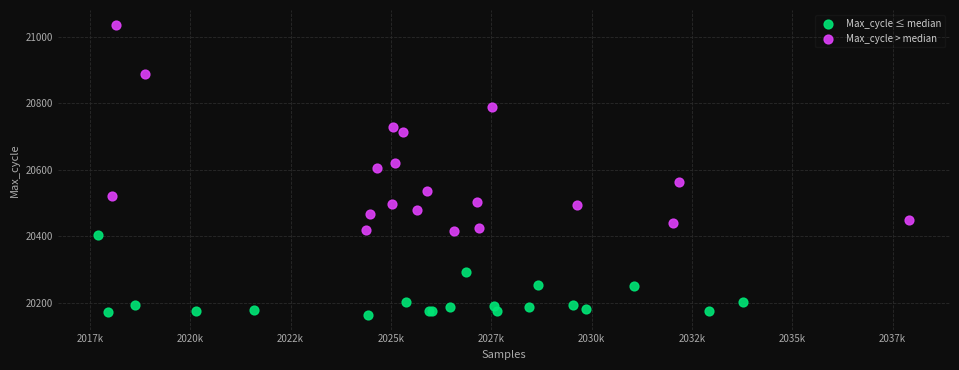

Which series reaches the minimum Y coordinate?

Max_cycle ≤ median